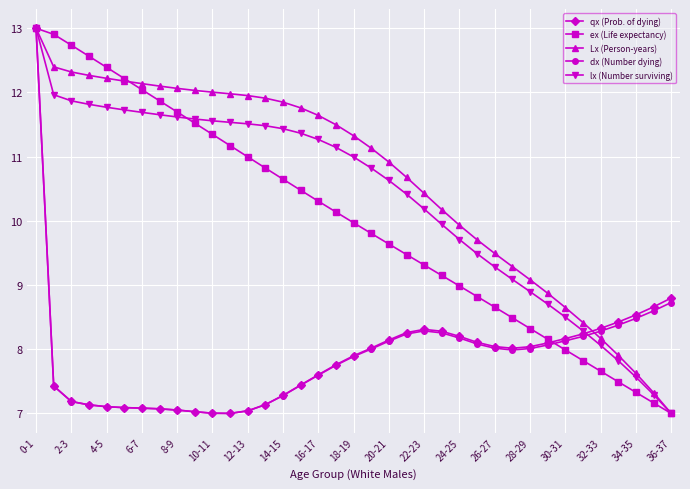

True or false: ex (Life expectancy) has more than 1 points higher than both neighbors.

False